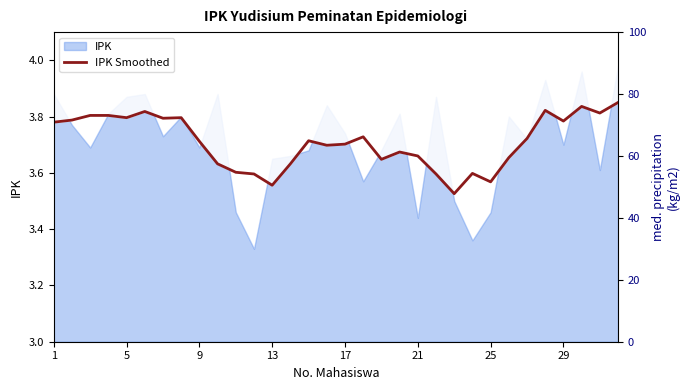

Is it true that the value at 5 is 2.0?

False